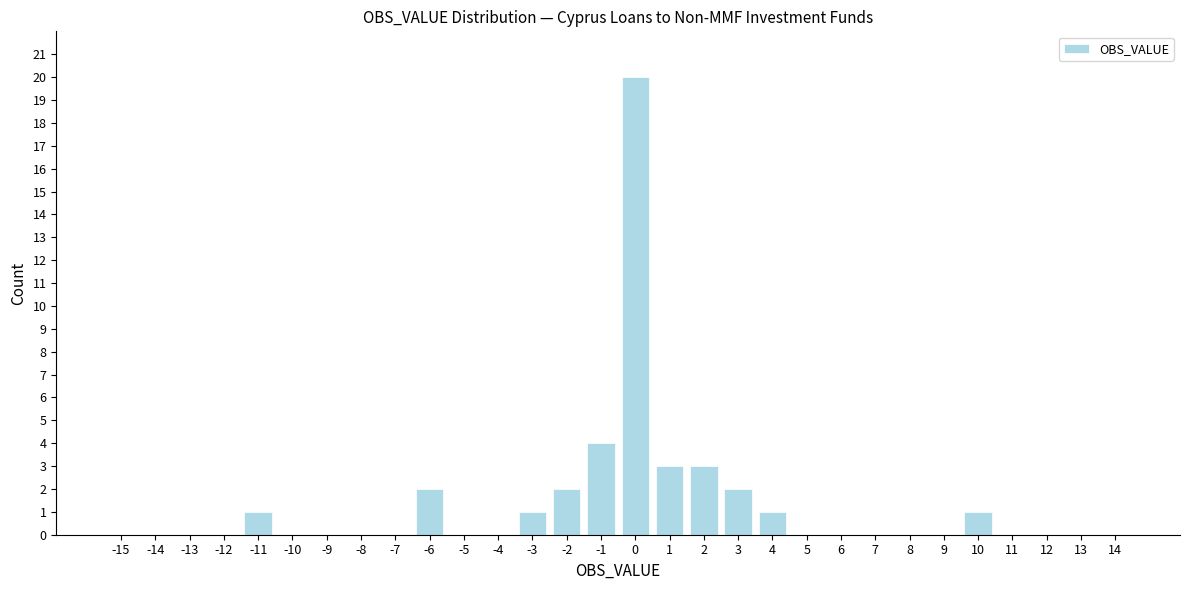

Reading left to right, list all the values displayed in this chart.

-15=0	-14=0	-13=0	-12=0	-11=1	-10=0	-9=0	-8=0	-7=0	-6=2	-5=0	-4=0	-3=1	-2=2	-1=4	0=20	1=3	2=3	3=2	4=1	5=0	6=0	7=0	8=0	9=0	10=1	11=0	12=0	13=0	14=0